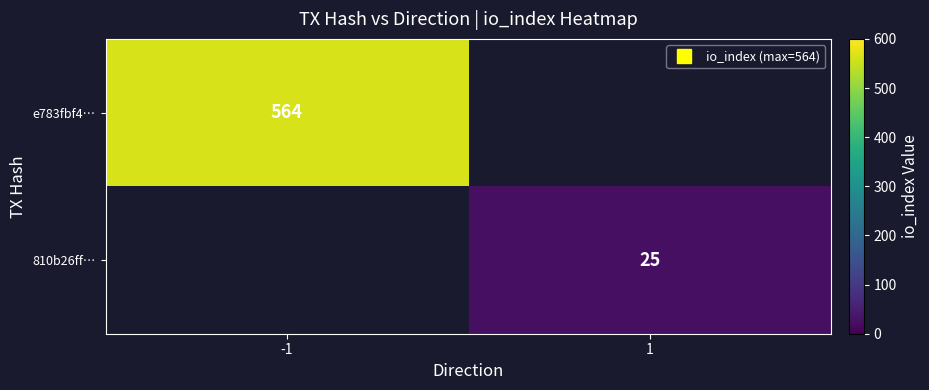

What is the highest value of the e783fbf4… series?

564.0